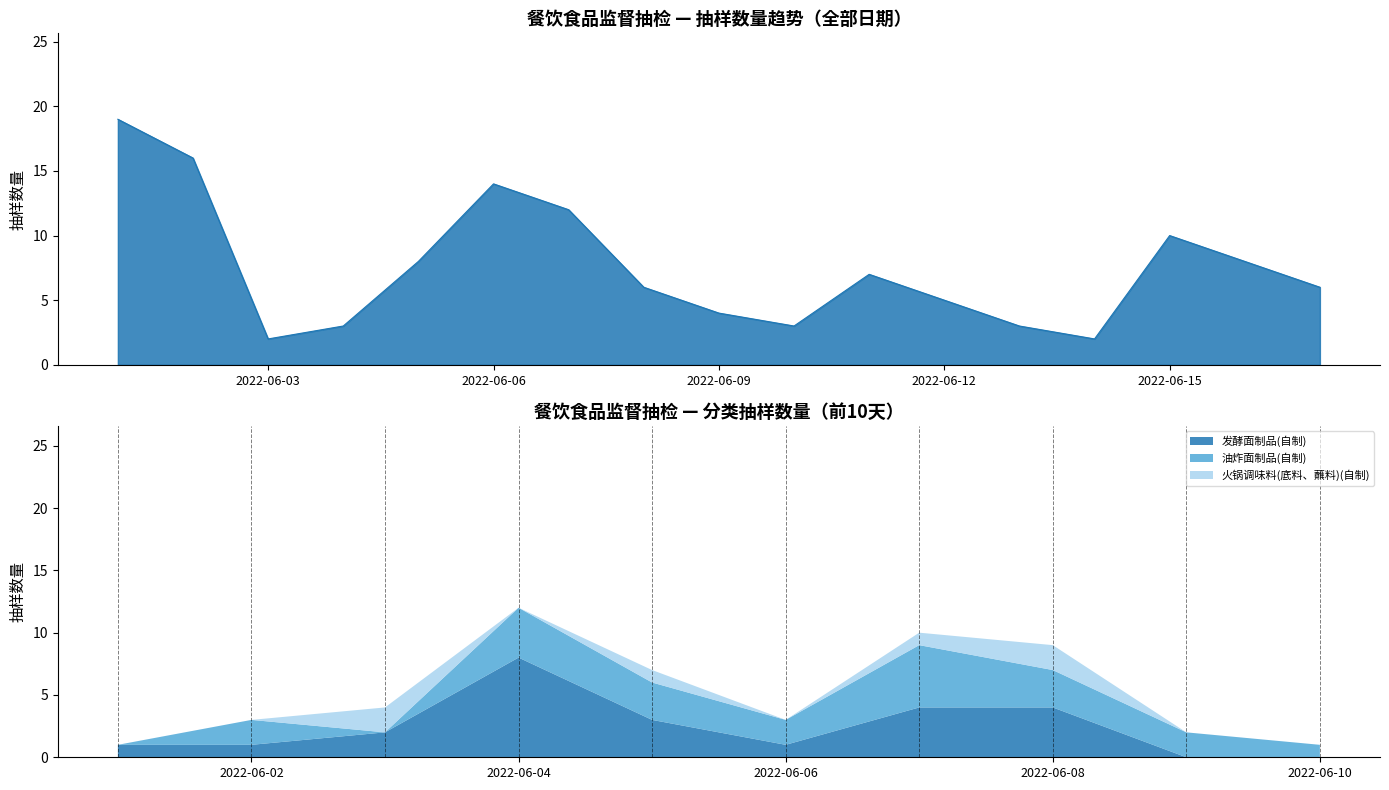

What is the value of the 17th point from the left?

6